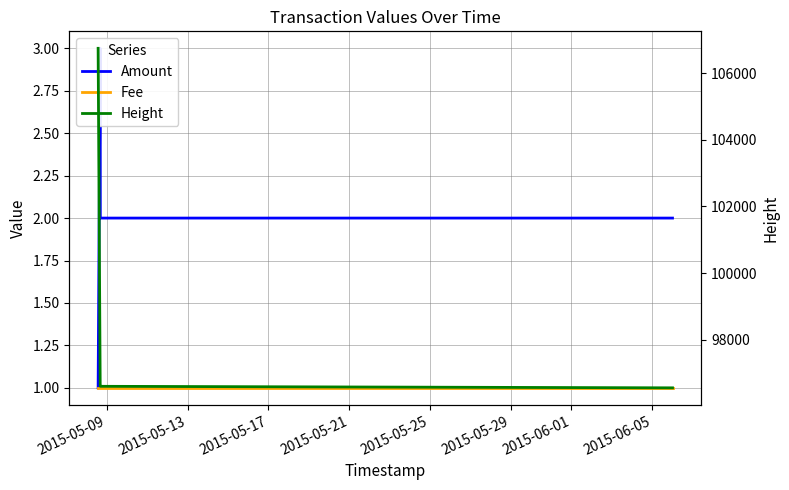

Which series has the largest total across all categories?

Height